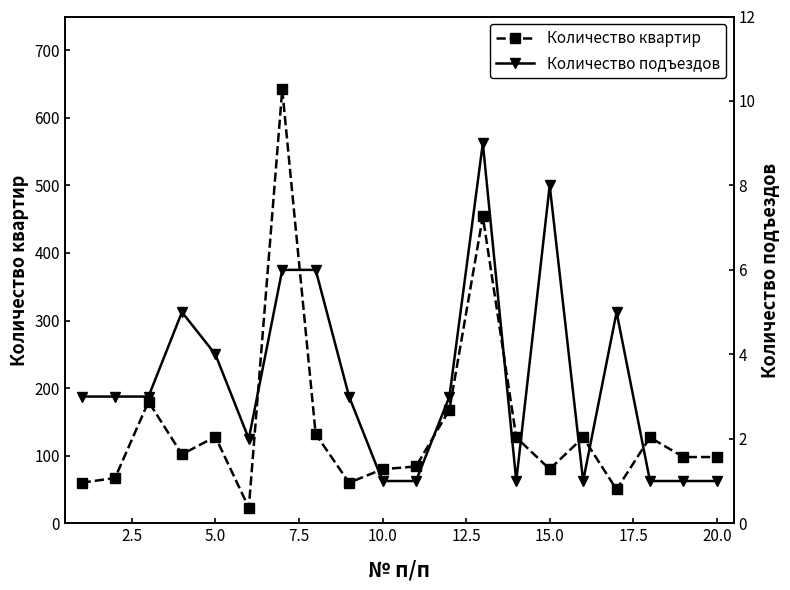

Count the Количество подъездов values in the range 1 to 5.

16